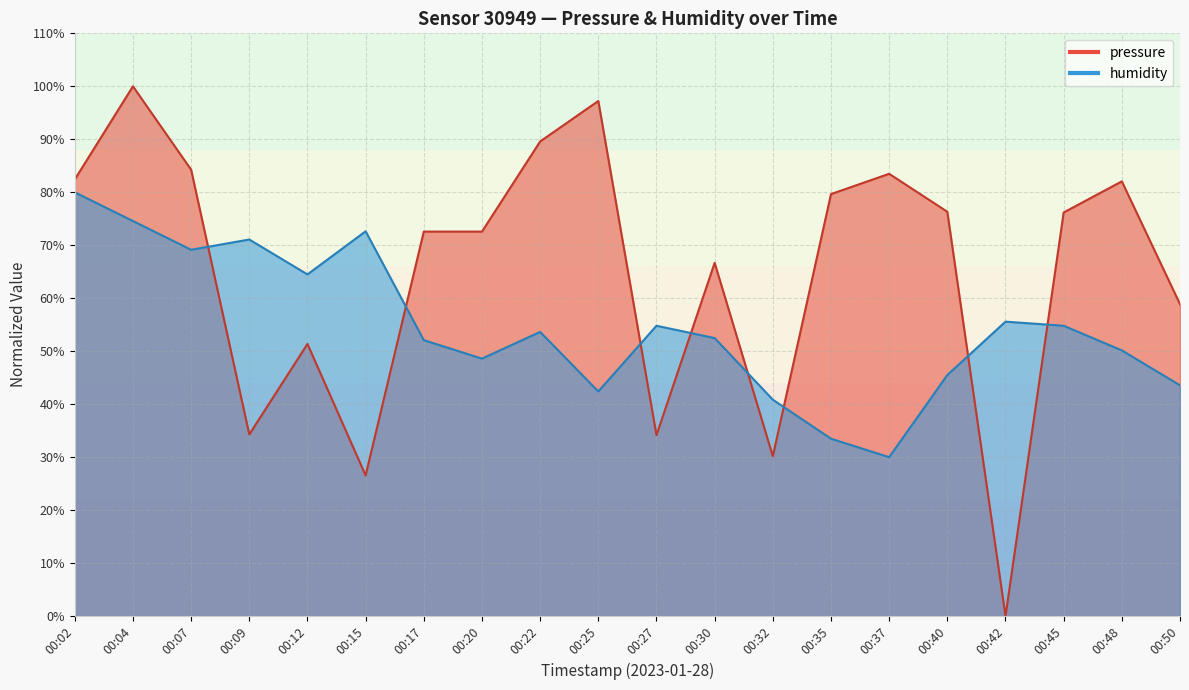

Which series has the largest total across all categories?

pressure